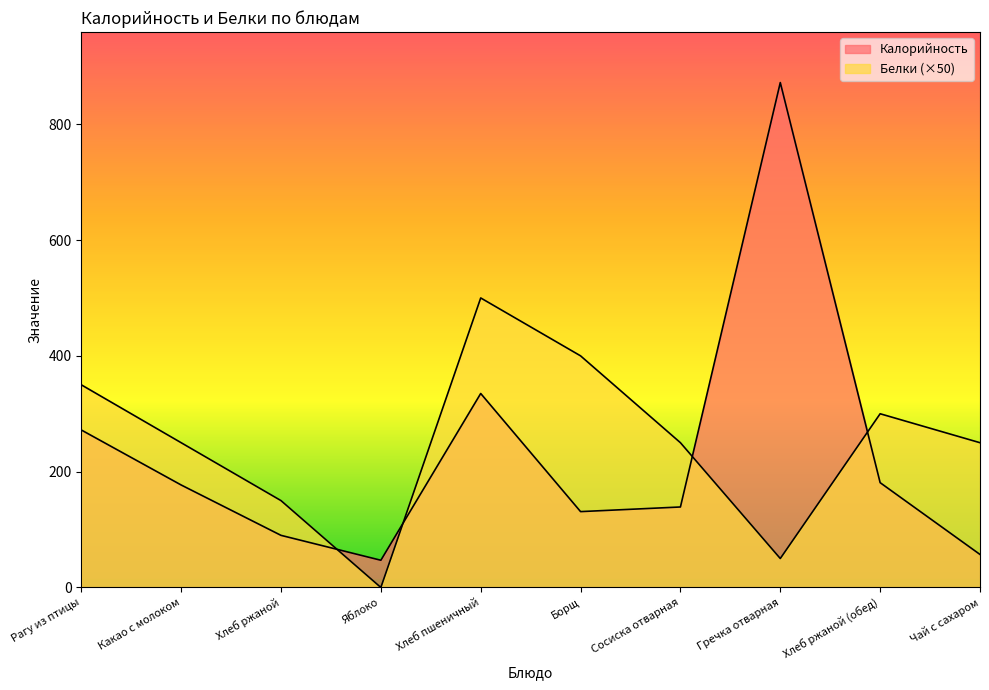

The value of Белки at Рагу из птицы is 244. True or false?

False